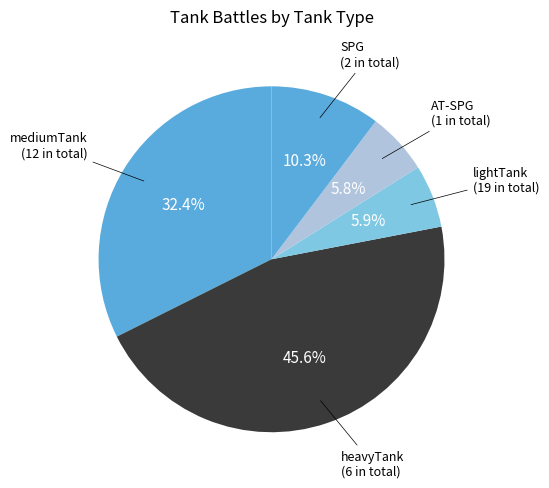

How many segments does this pie chart have?

5